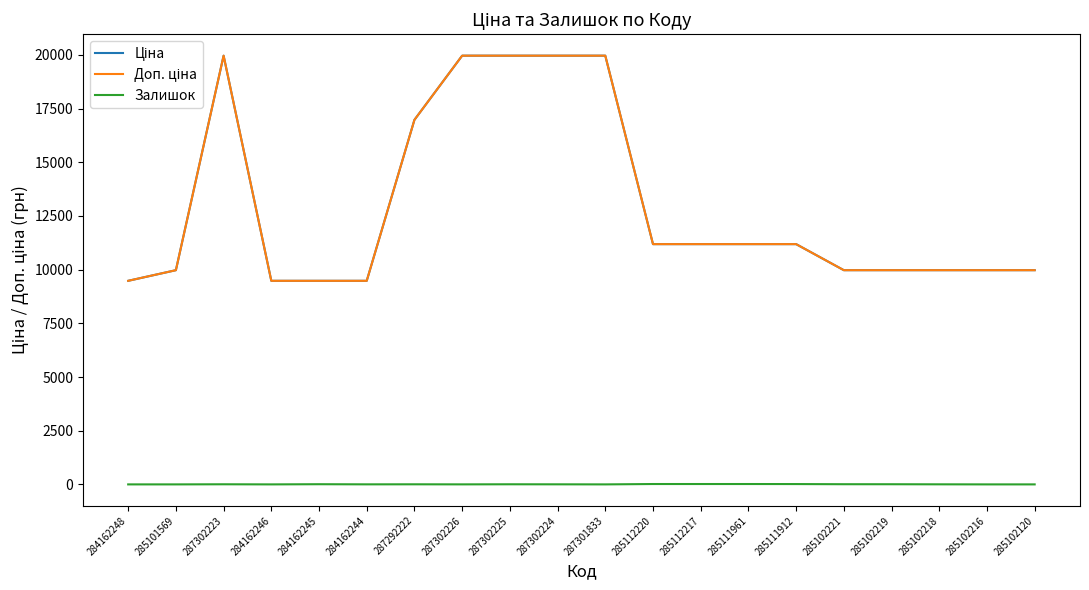

Does the chart have visible grid lines?

No